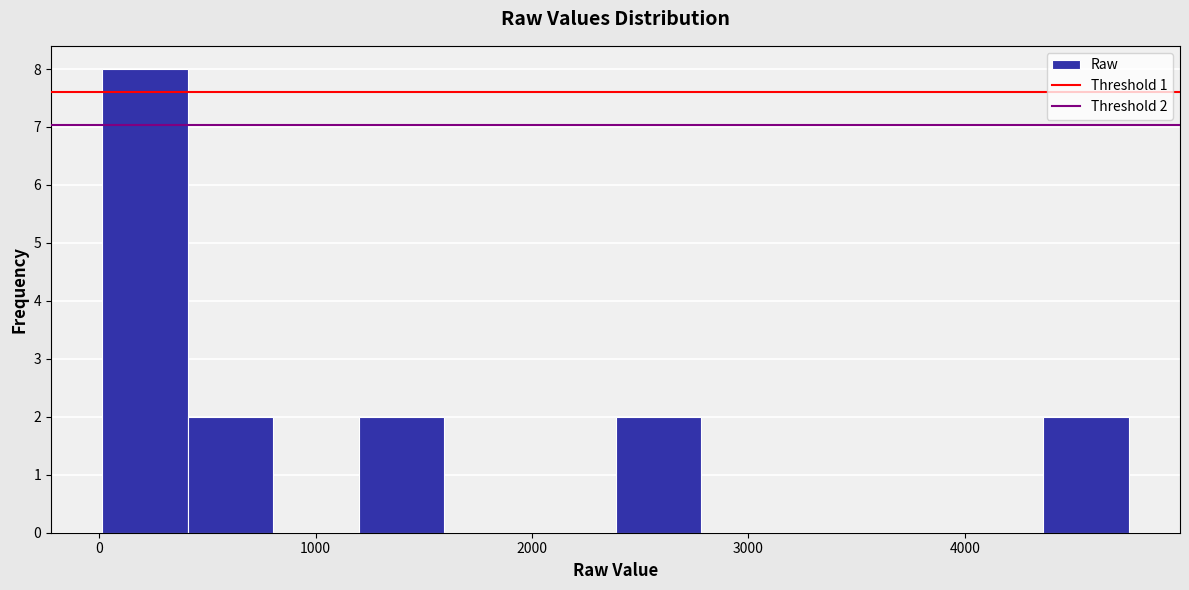

Read against the x-axis, roughly where is the centre of the tallest bar?

200